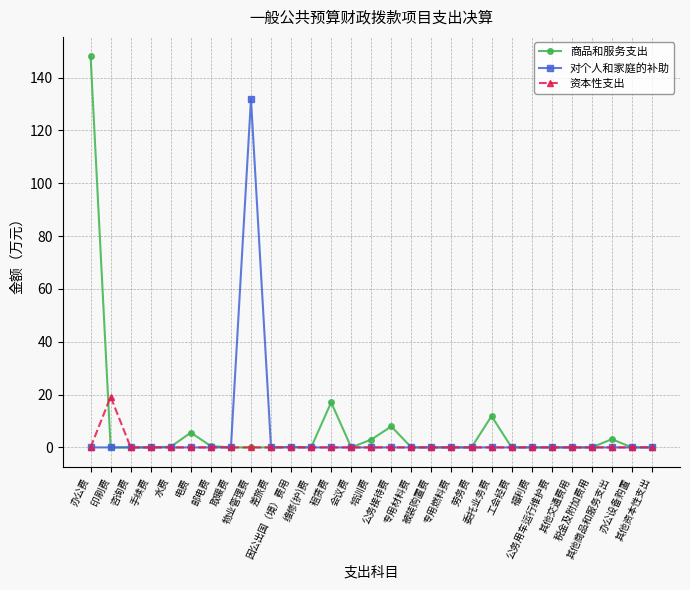

Count the number of categories in the chart.

29